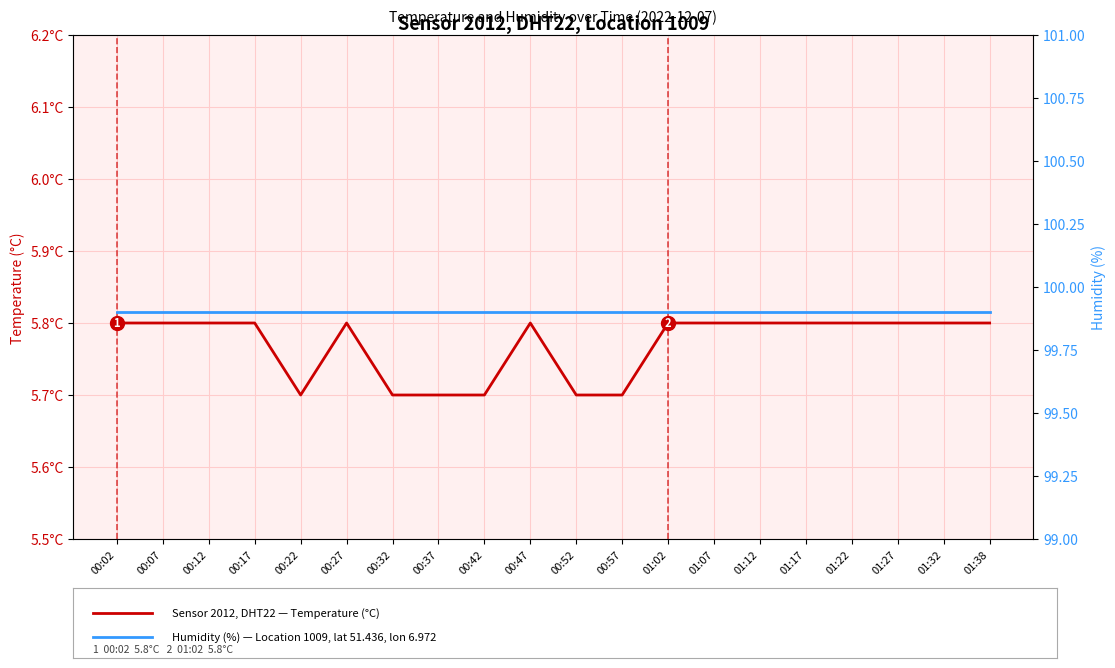

What is the label of the 6th point from the left?

00:27